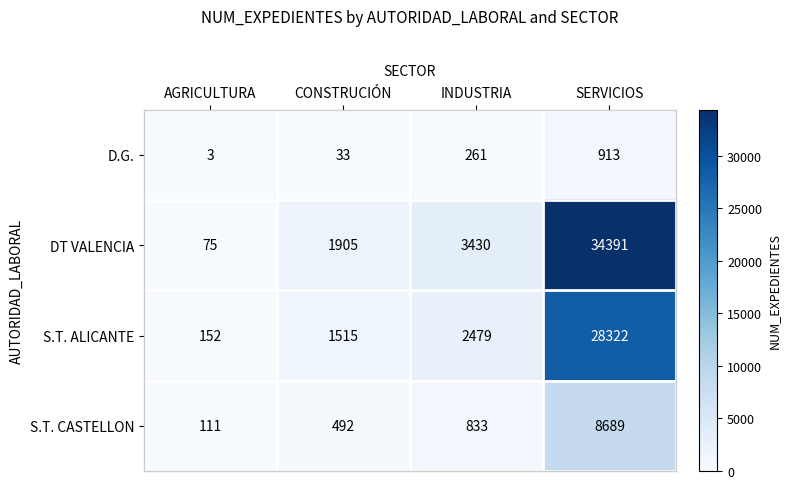

What is the difference between the highest and lowest values at INDUSTRIA?

3169